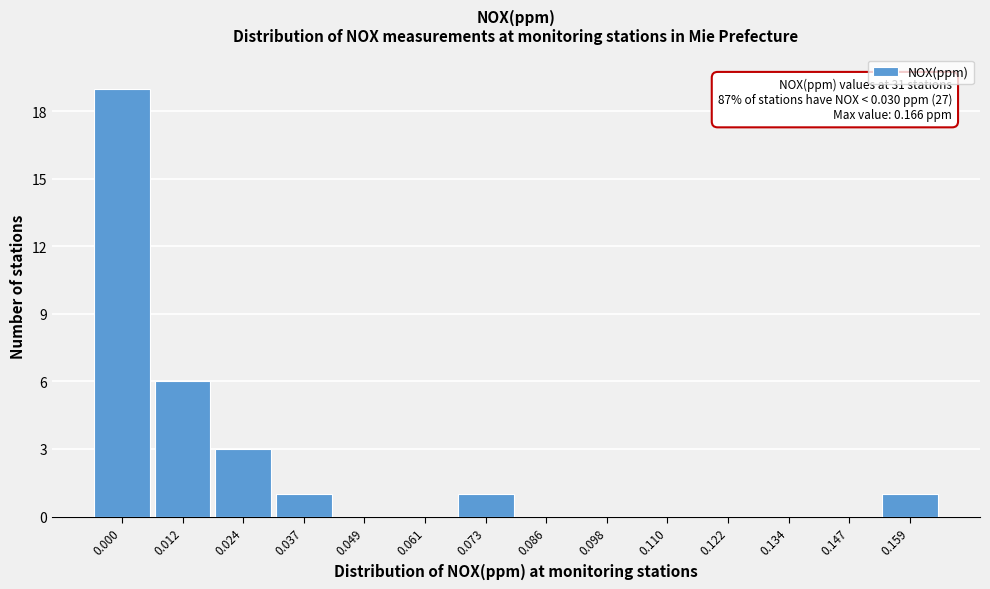

Reading right to left, list all the values displayed in this chart.

0.159=1	0.147=0	0.134=0	0.122=0	0.110=0	0.098=0	0.086=0	0.073=1	0.061=0	0.049=0	0.037=1	0.024=3	0.012=6	0.000=19